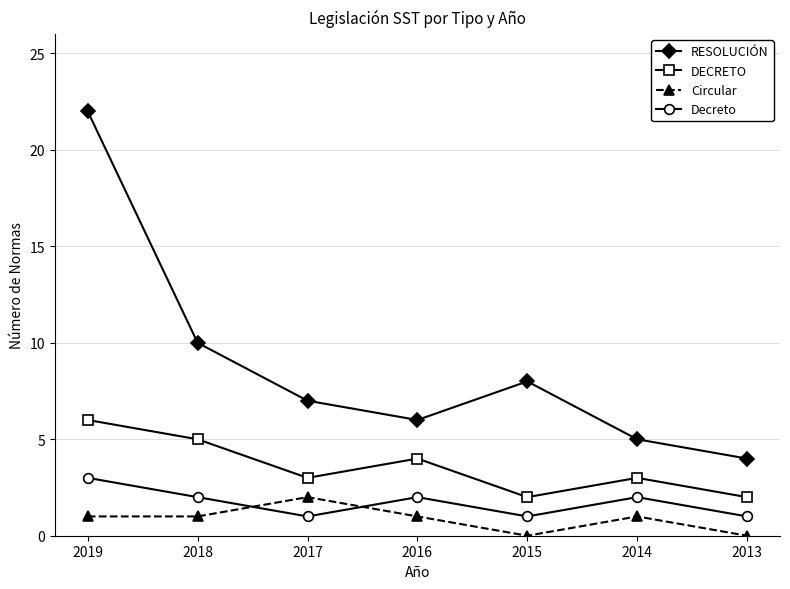

At which category does the chart reach its peak across all series?

2019